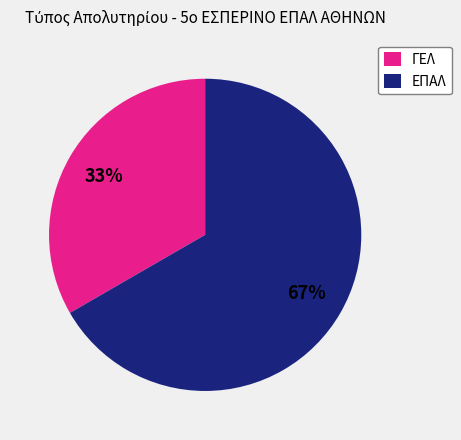

Rank the categories by value from lowest to highest.

ΓΕΛ, ΕΠΑΛ